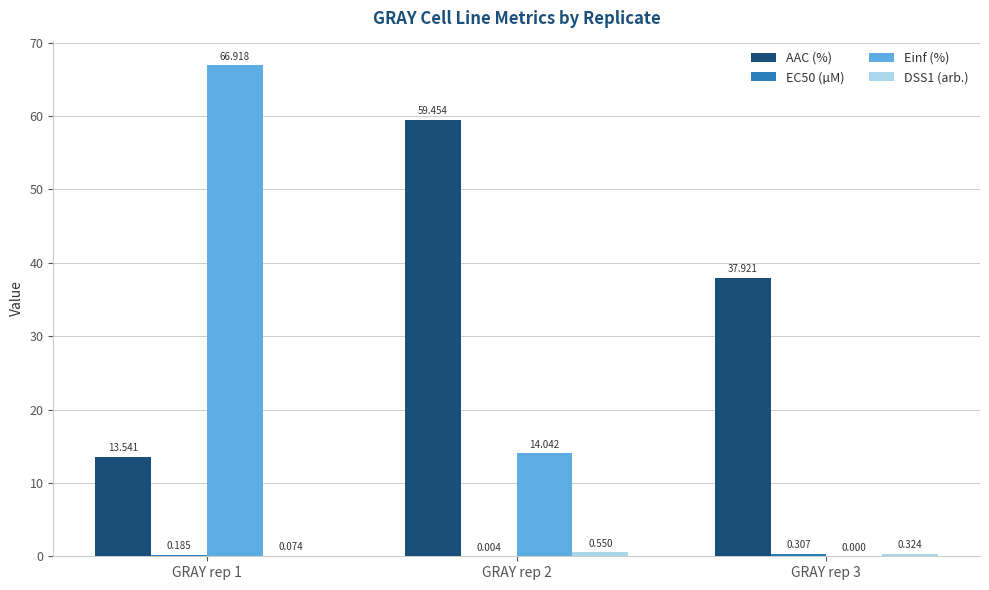

At which category is the sum across all series the highest?

GRAY rep 1